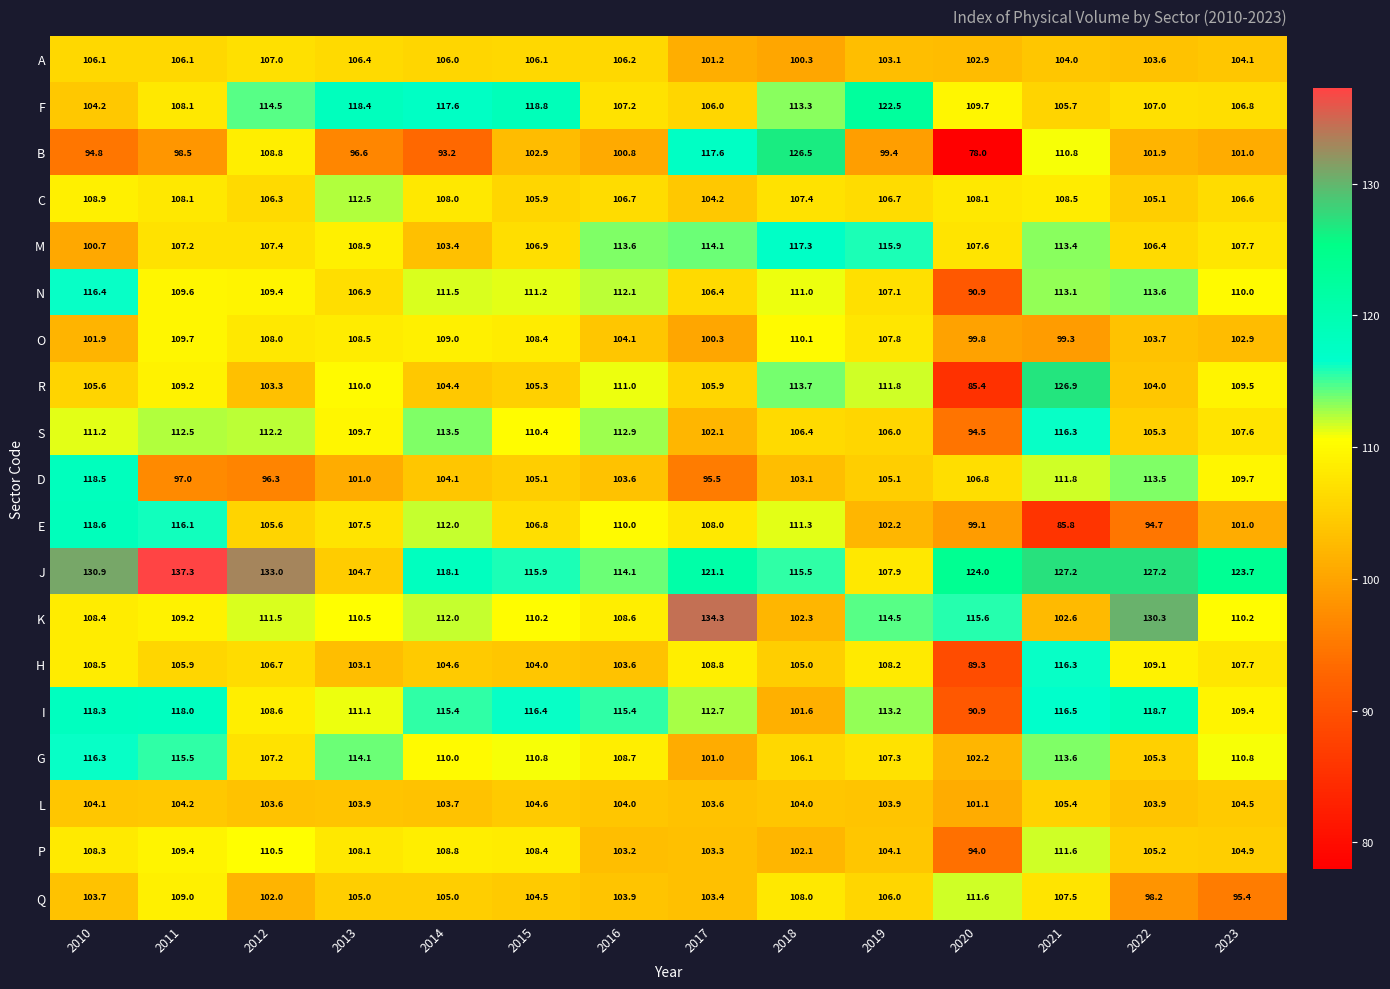

What is the smallest value displayed?

78.0